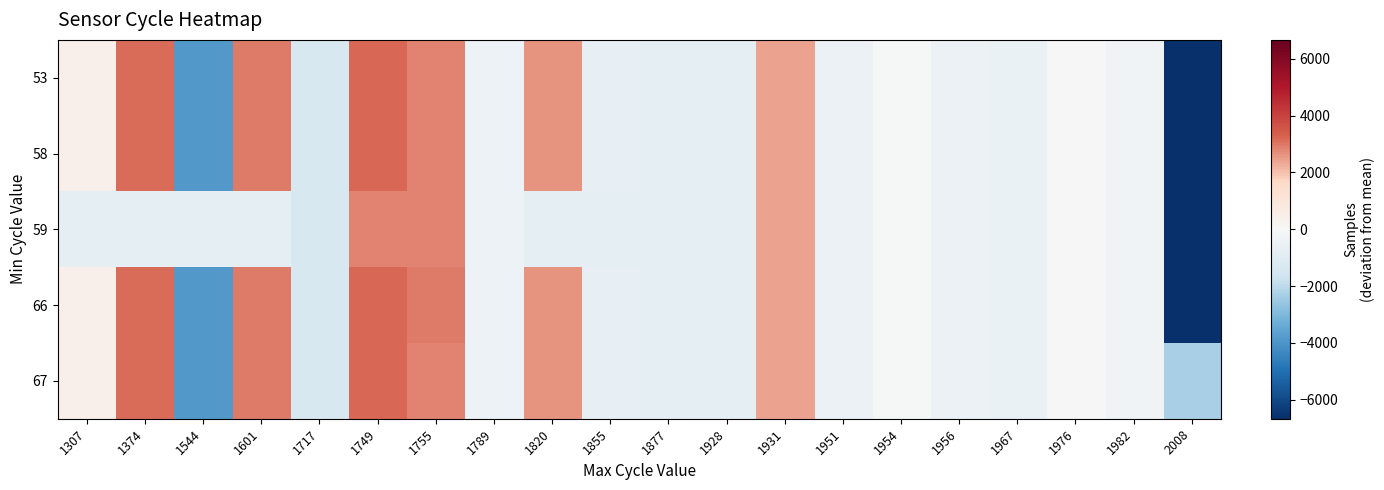

Rank the series by their maximum value, from highest to lowest.

53, 58, 66, 67, 59